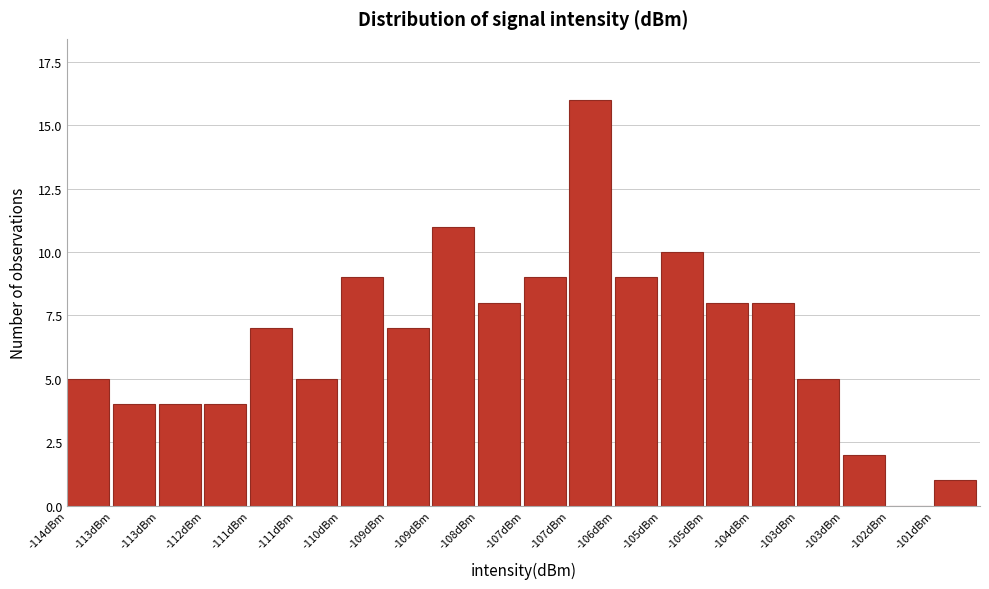

Are the bars horizontal?

No